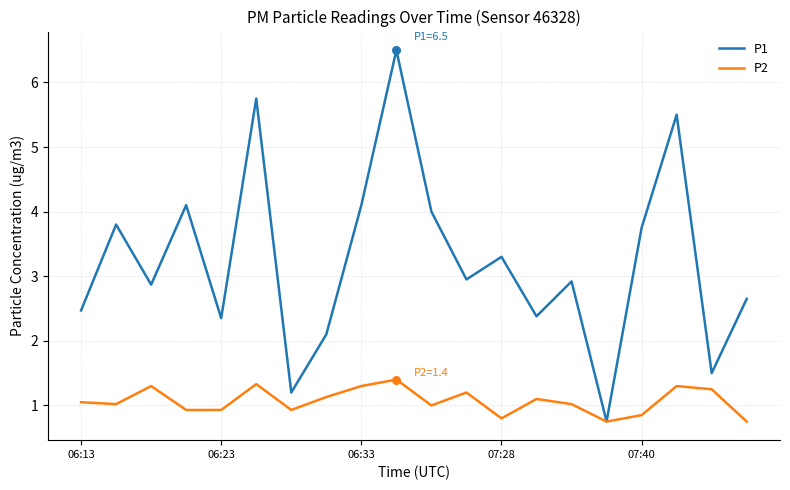

Which series has the largest total across all categories?

P1